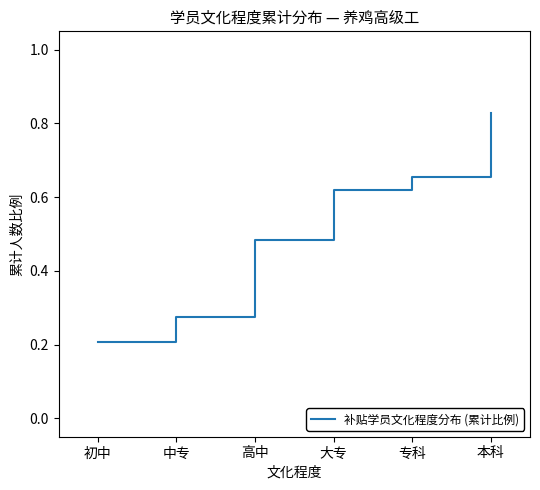

Which has a higher value, 大专 or 高中?

大专